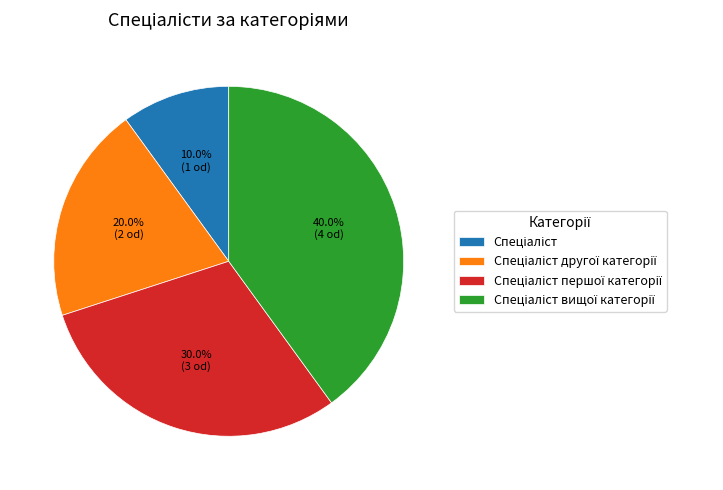

To the nearest percent, what is the average slice percentage?

25%